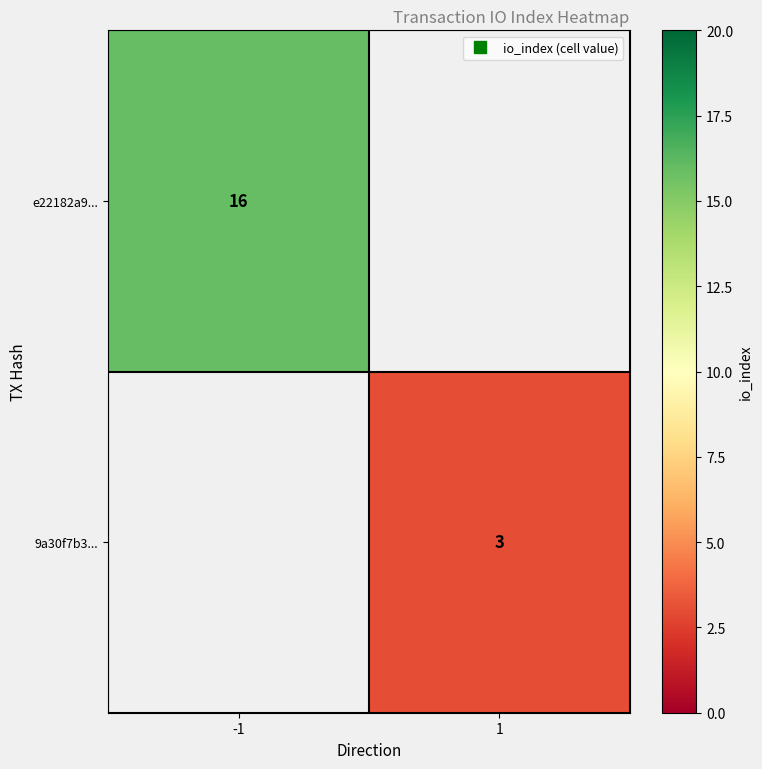

Which category has the lowest value across all series?

1